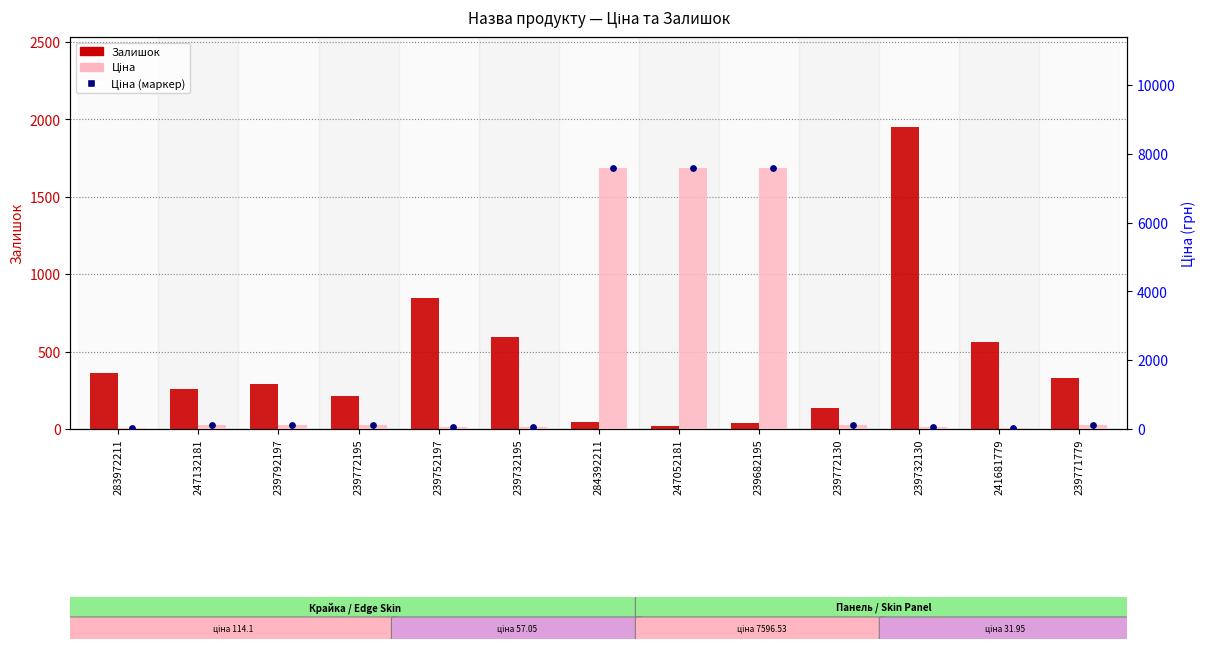

What is the total value across all series at 247132181?

488.2